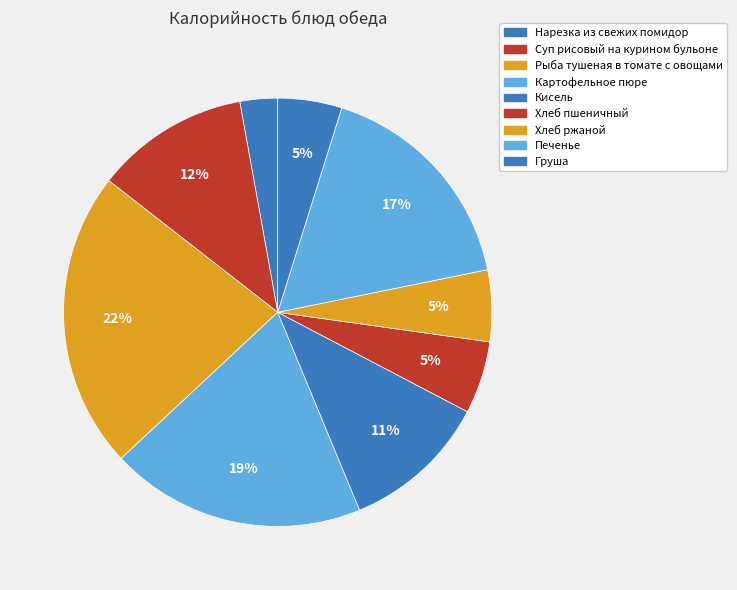

To the nearest percent, what percentage of the pie is Нарезка из свежих помидор?

3%